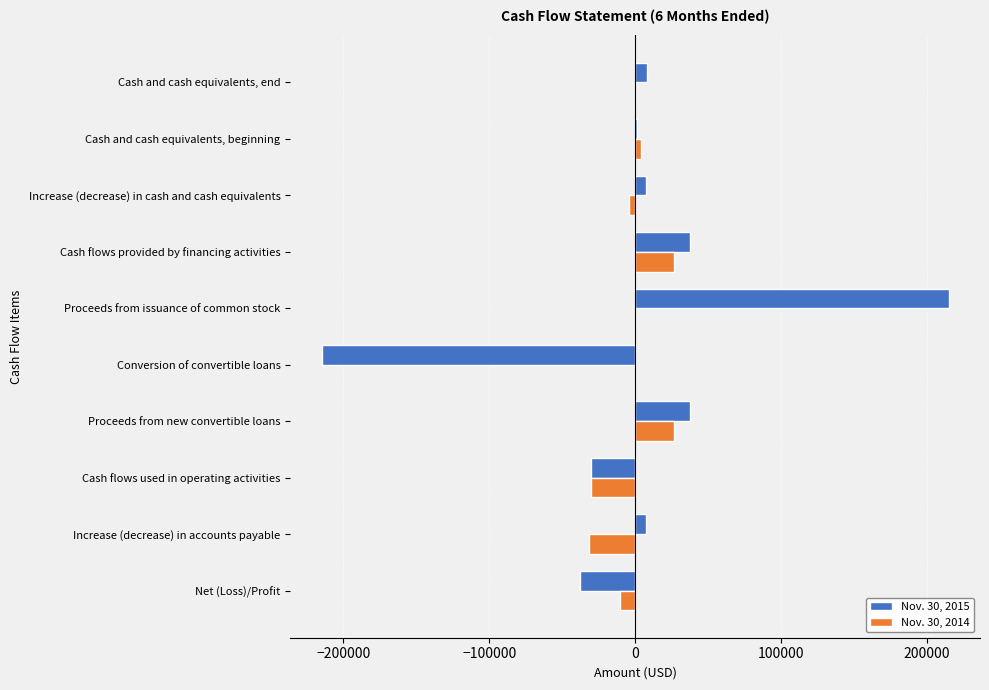

At which label does Nov. 30, 2015 reach its peak?

Proceeds from issuance of common stock